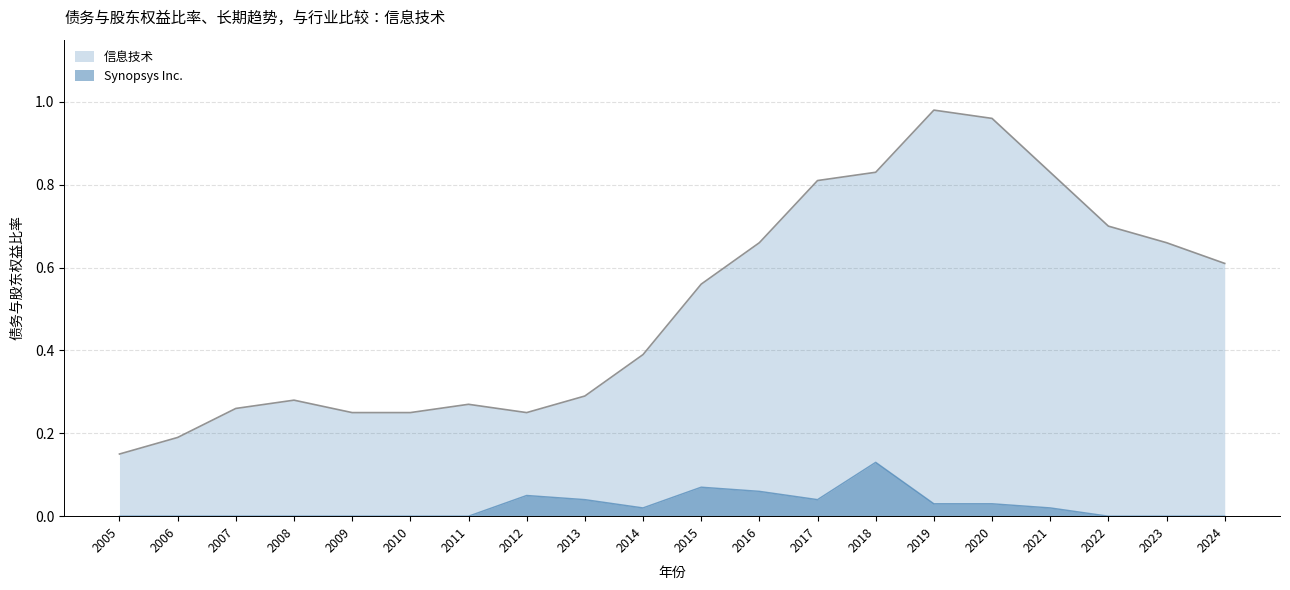

What is the sum of the 信息技术 values at 2014 and 2017?

1.2